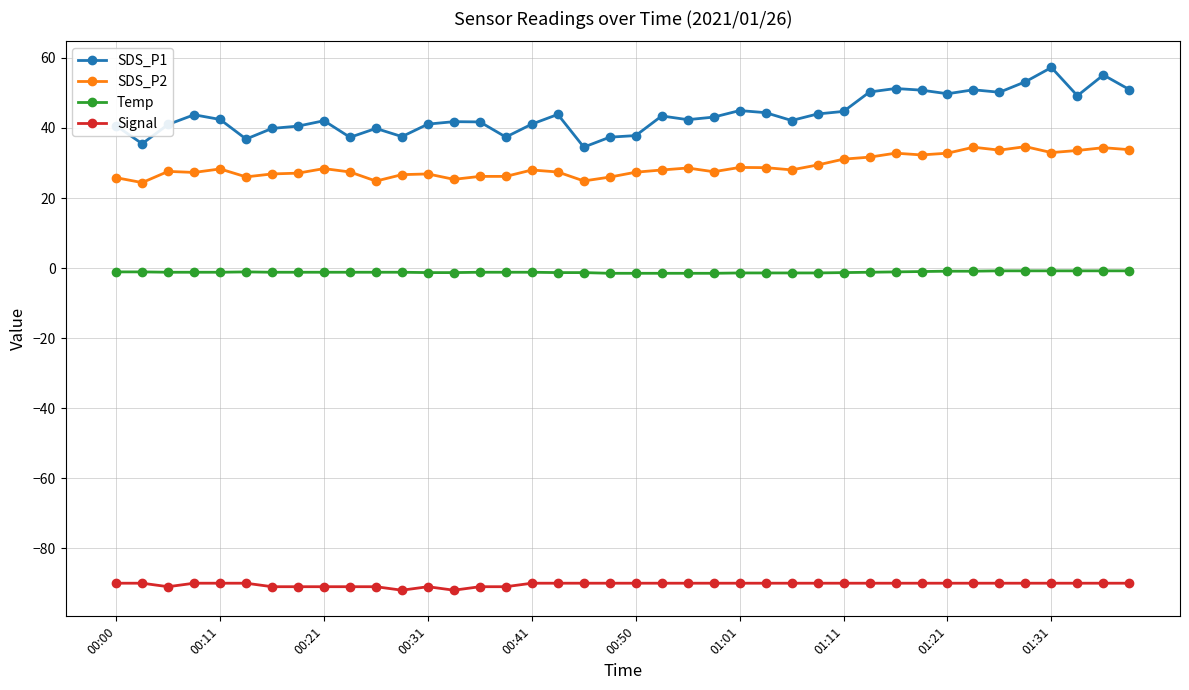

Which series has the largest range (max minus min)?

SDS_P1